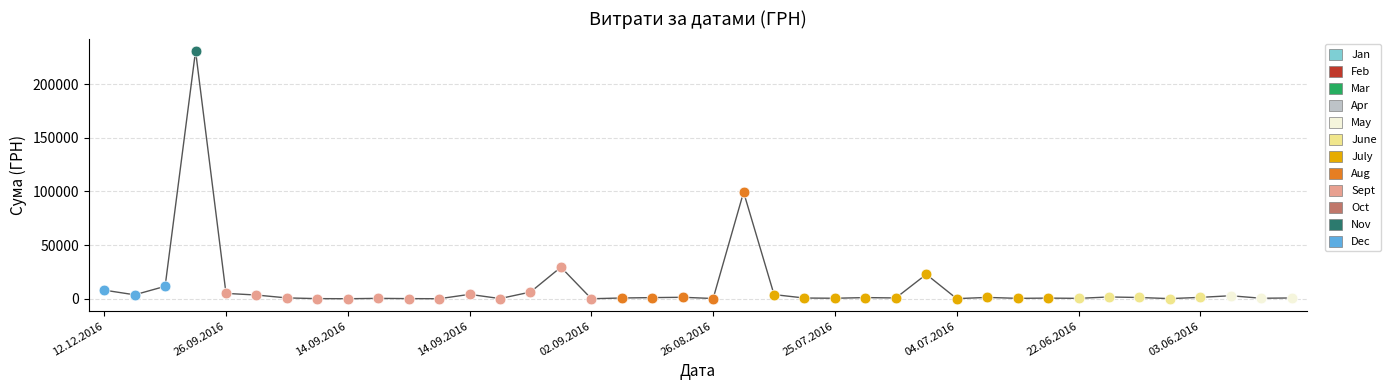

What is the greatest value displayed?

230842.2